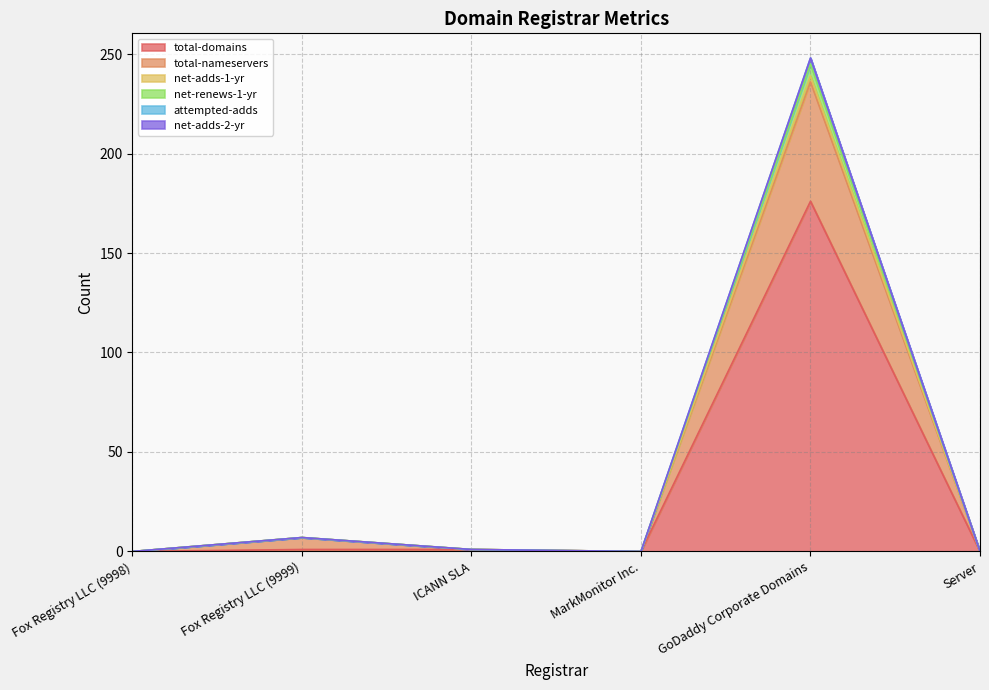

At which label does total-nameservers reach its minimum?

Fox Registry LLC (9998)